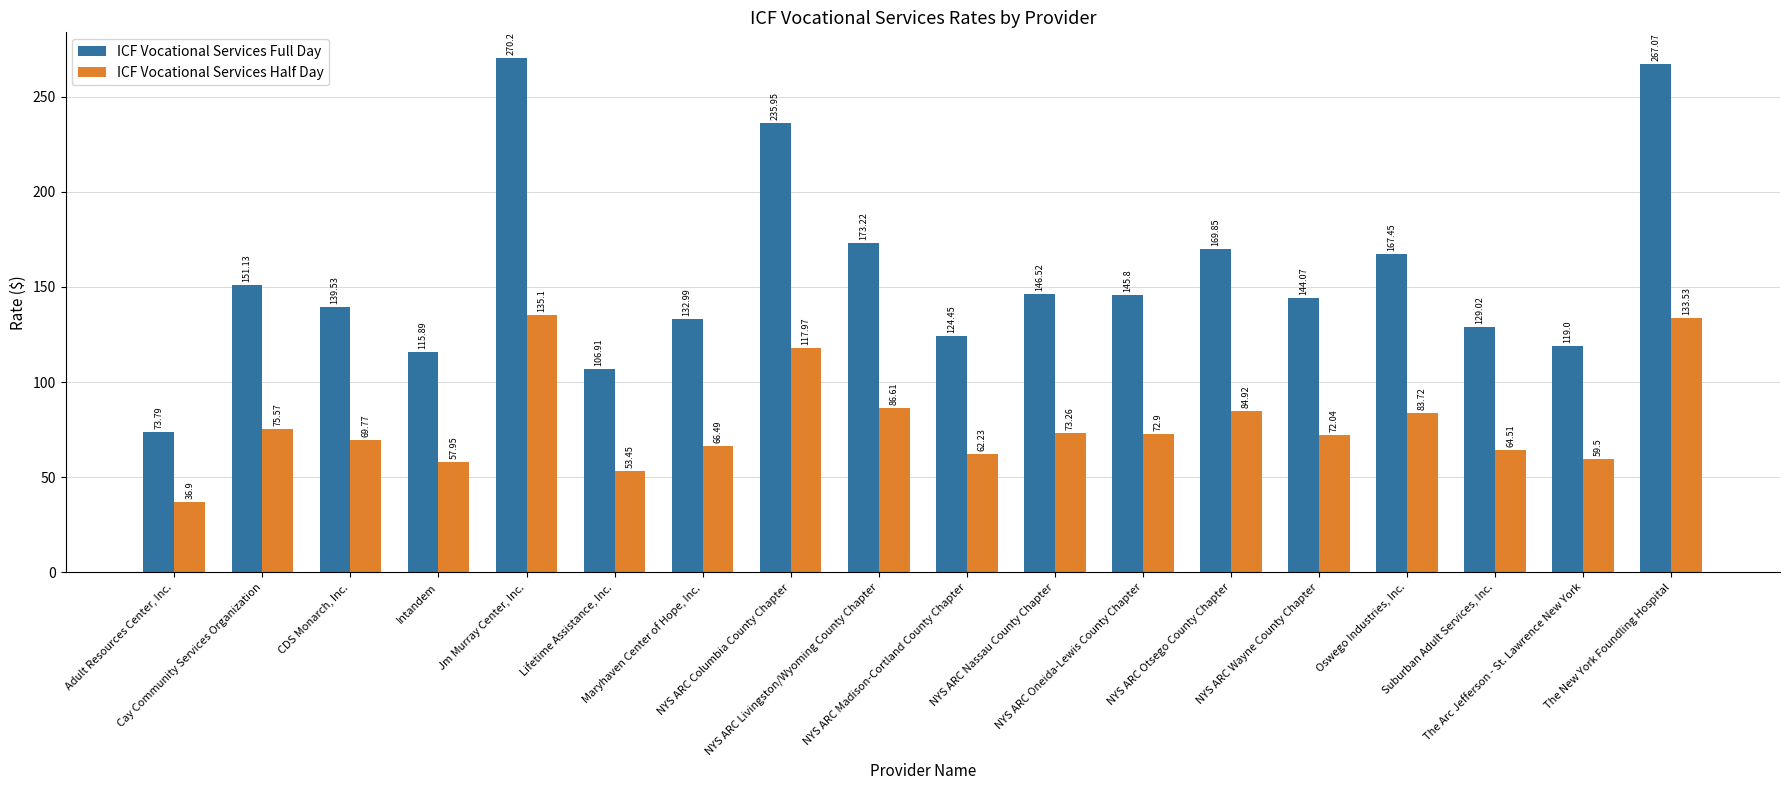

How many values in the ICF Vocational Services Full Day series exceed 145?

9